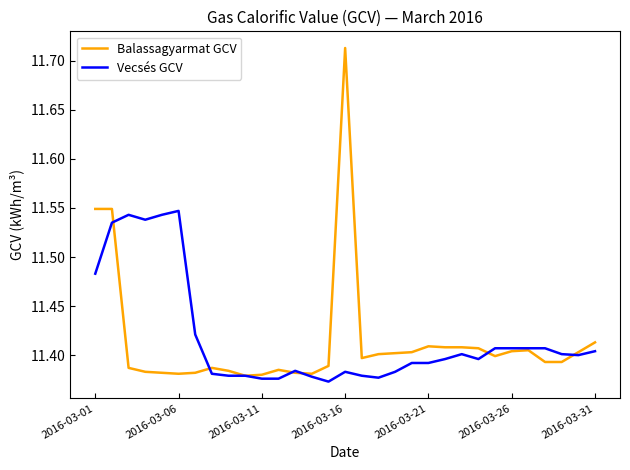

List the series in order of their peak value, lowest first.

Vecsés GCV, Balassagyarmat GCV